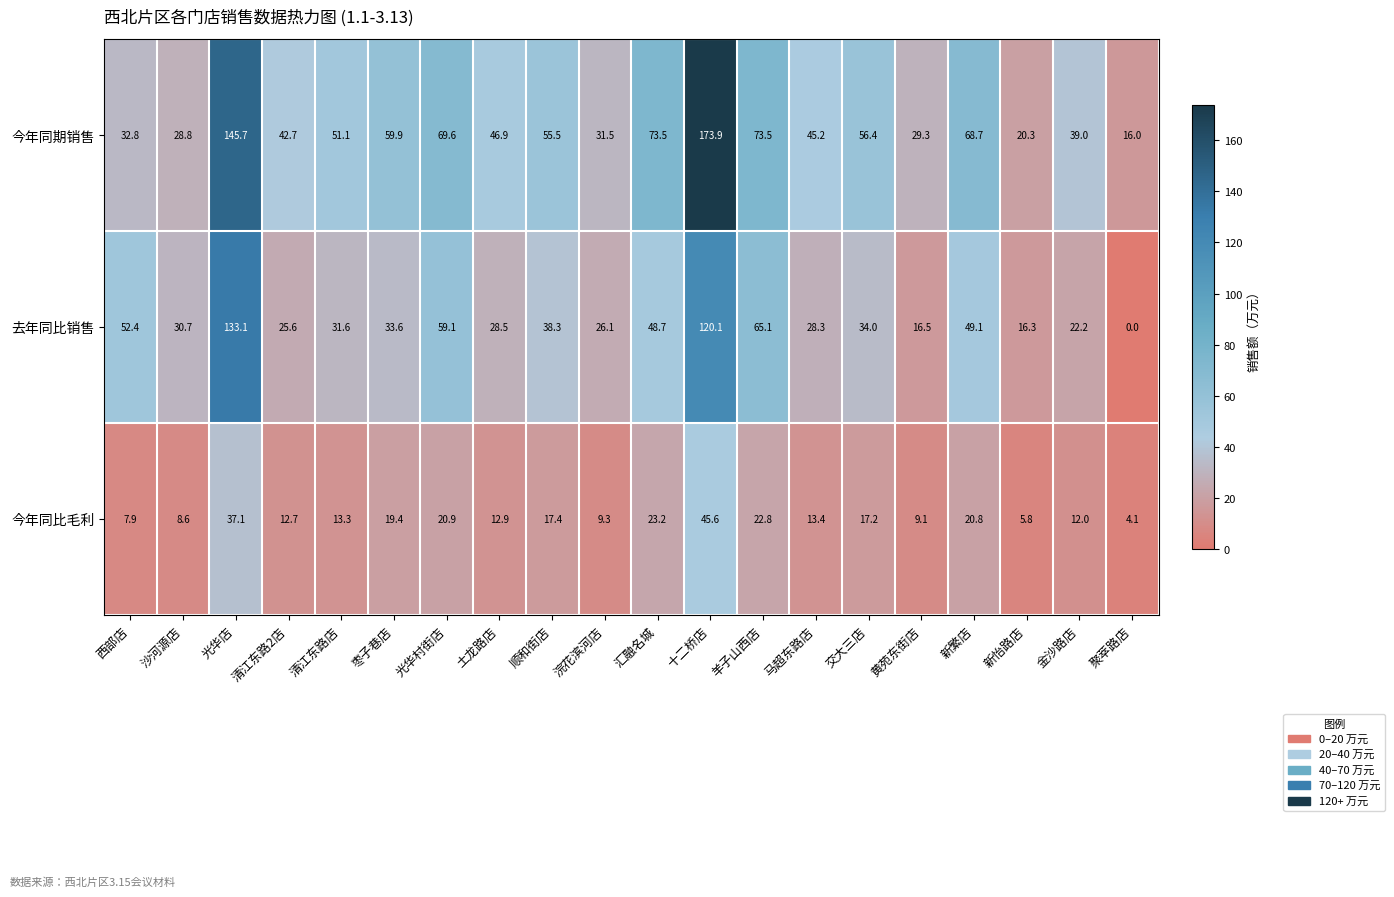

What is the difference between the 去年同比销售 values at 光华店 and 清江东路2店?

107.5